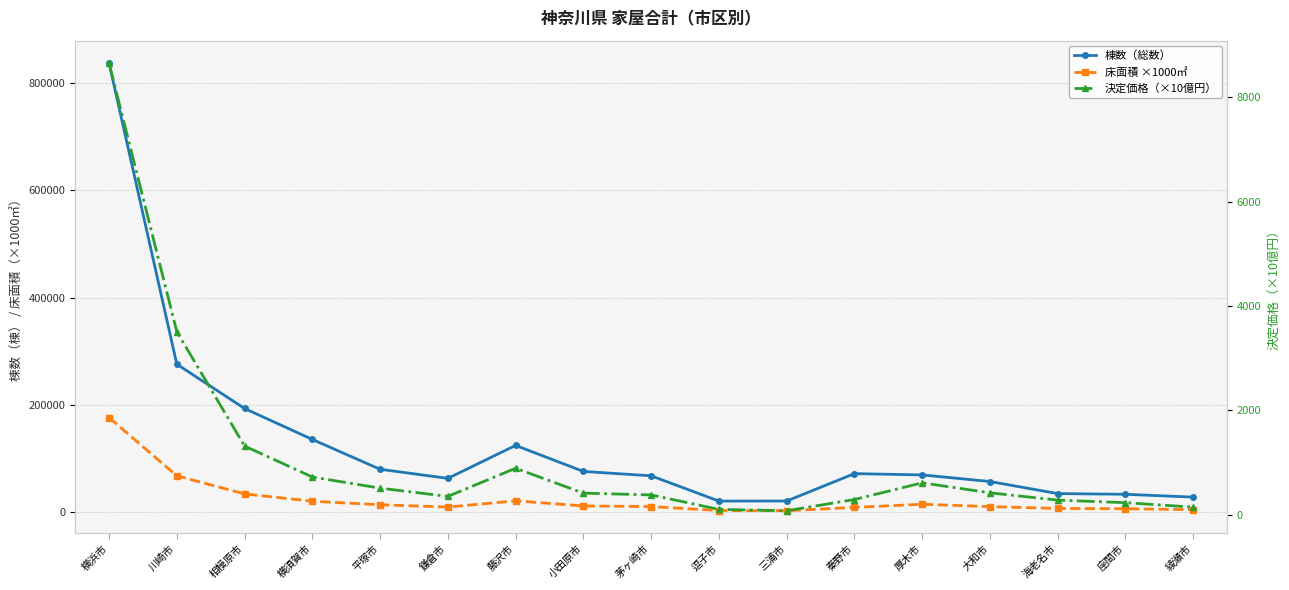

Between 秦野市 and 茅ヶ崎市, which is larger?

秦野市